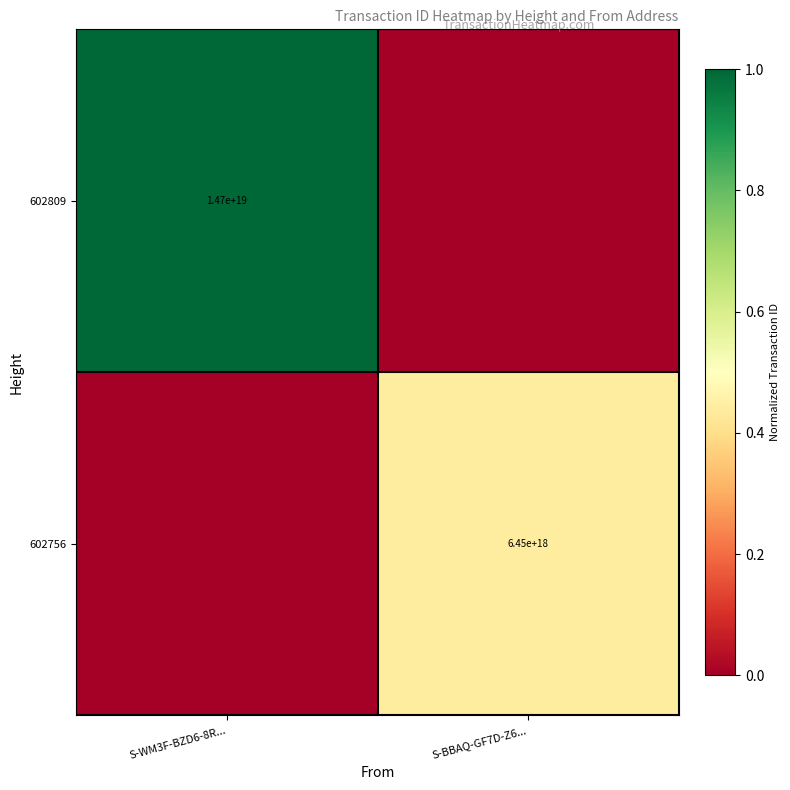

The value of 602809 at S-WM3F-BZD6-8R... is 21370018643573833728. True or false?

False